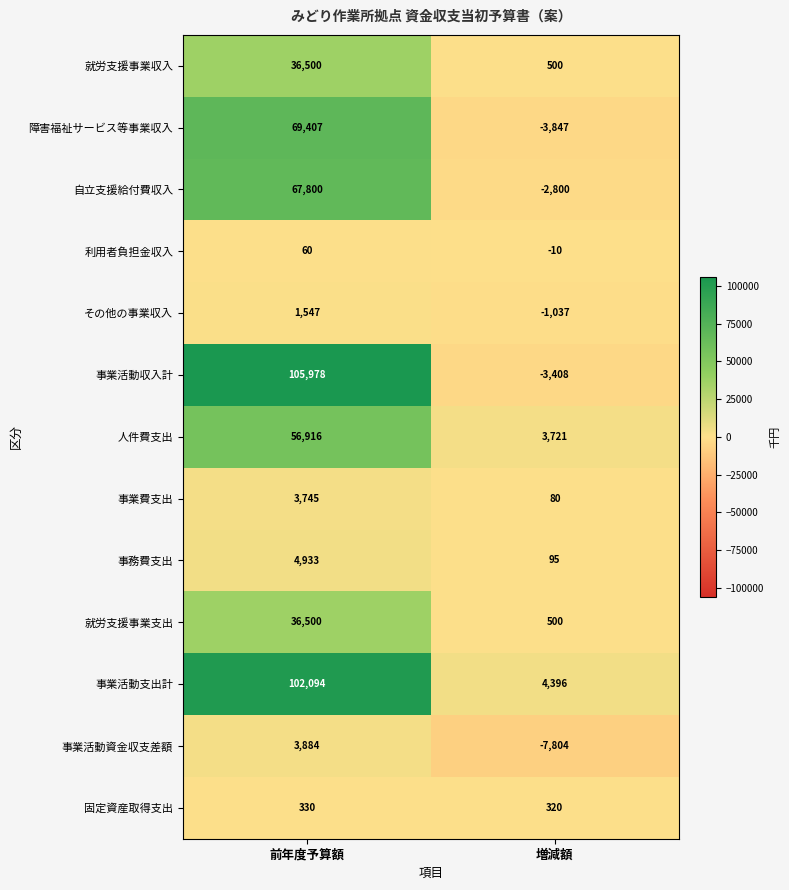

What is the approximate value of 事業活動収入計 at 前年度予算額?

105978